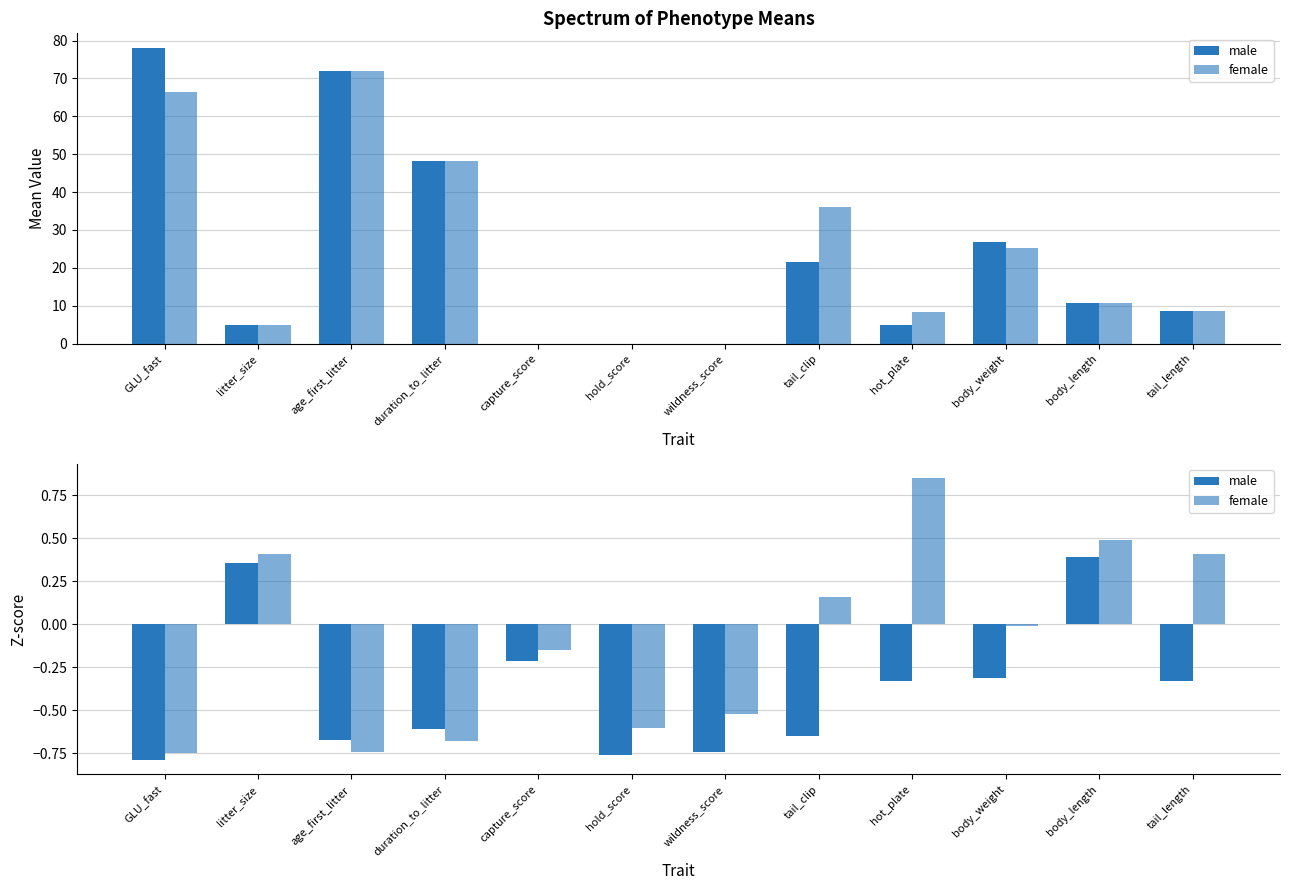

What is the sum of the male values at capture_score and hot_plate?

-0.5